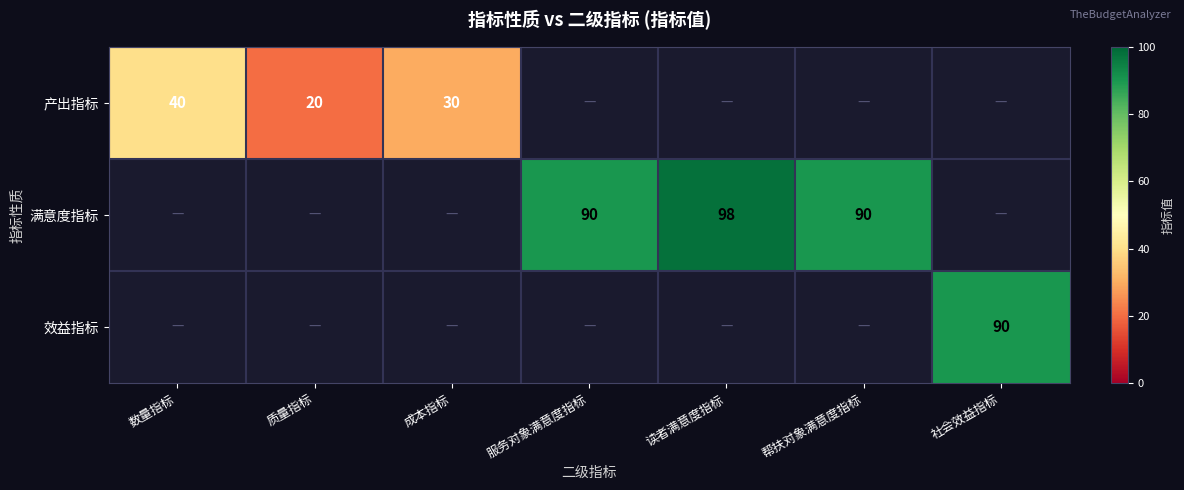

Is it true that 产出指标 equals 40 at 数量指标?

True